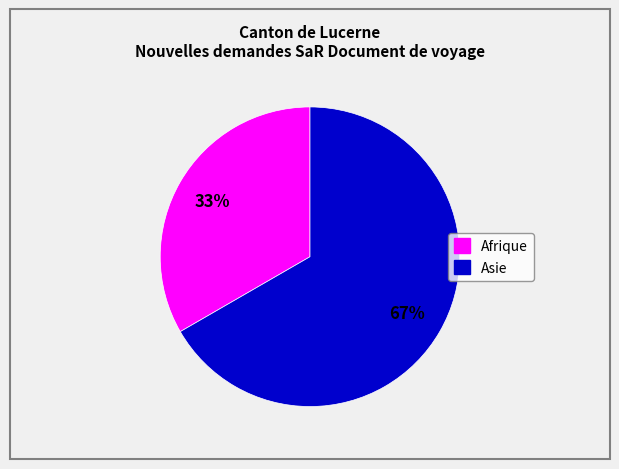

To the nearest percent, what is the average slice percentage?

50%